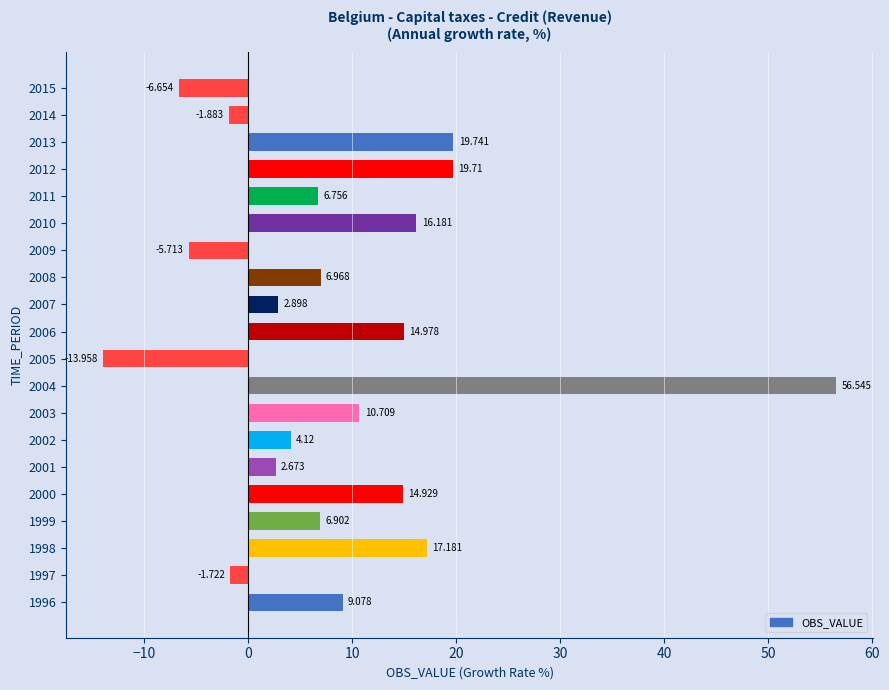

What is the difference between the maximum and minimum values?

70.5